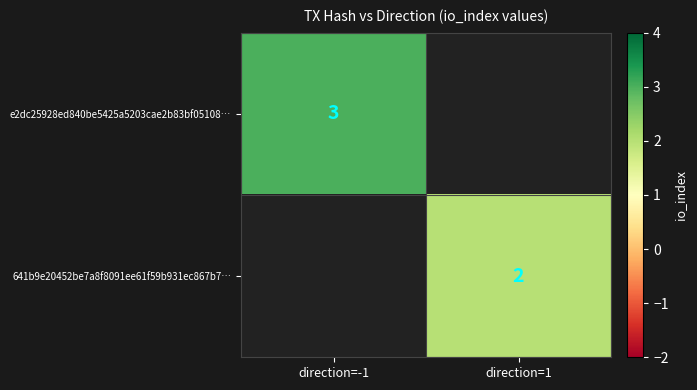

Is it true that e2dc25928ed840be5425a5203cae2b83bf05108… equals 1.4 at direction=-1?

False